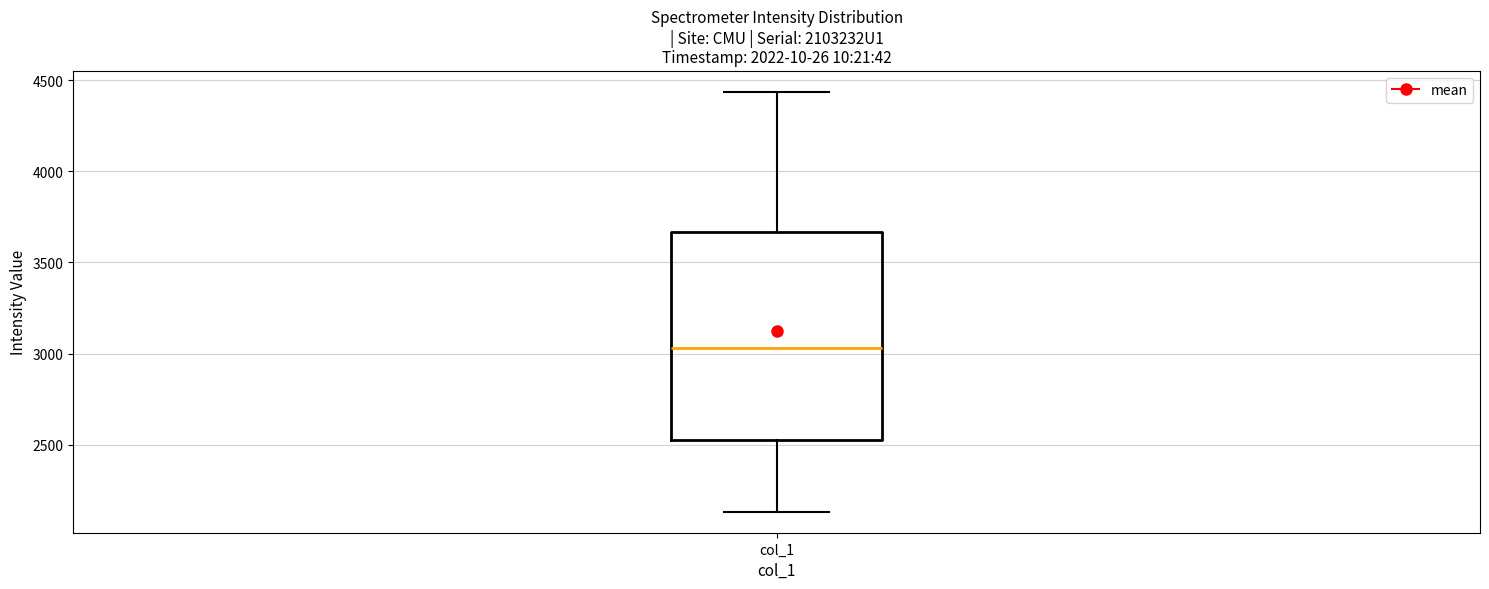

Where is the upper edge of the box for col_1 on the y-axis? The values are not printed on the chart, so give them approximately, as read against the axis.

3650